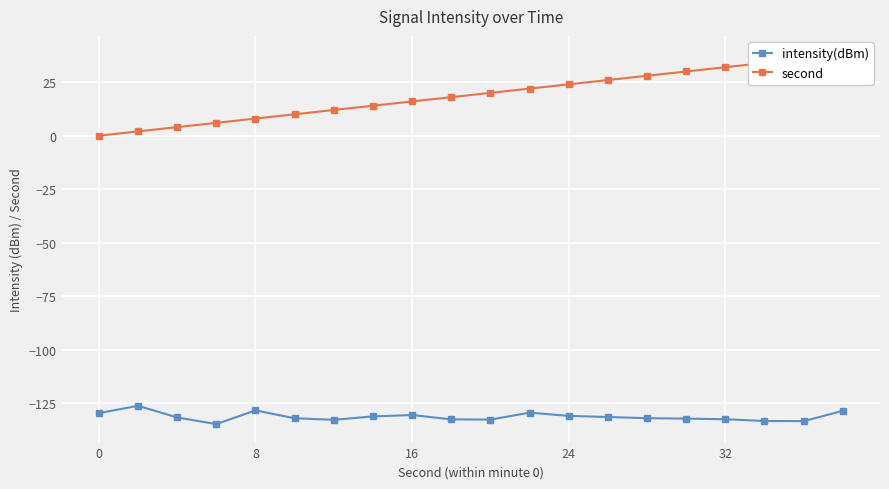

True or false: second and intensity(dBm) intersect in this chart.

False